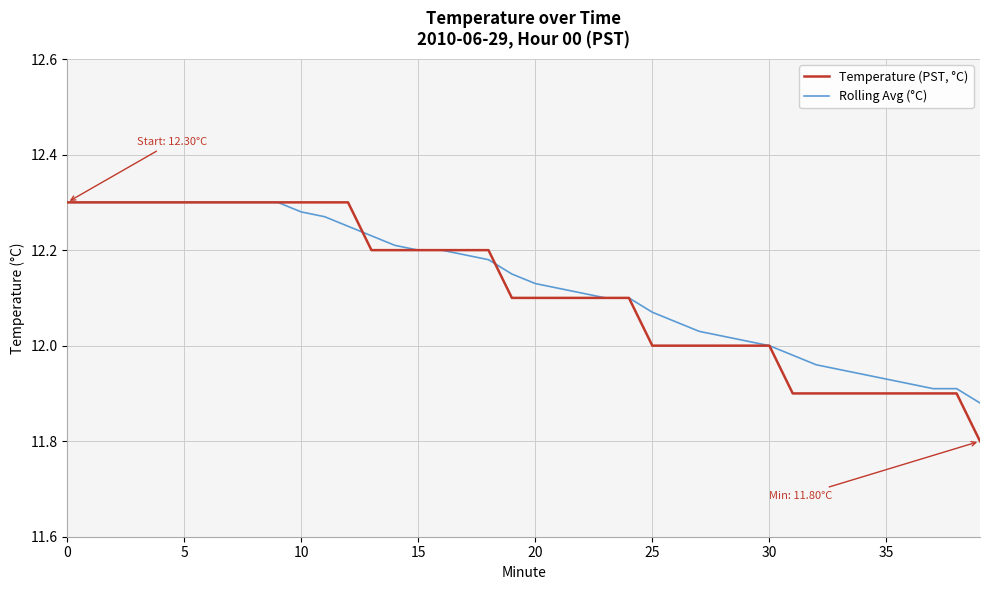

What is the difference between the maximum and minimum values in the Temperature (PST, °C) series?

0.5